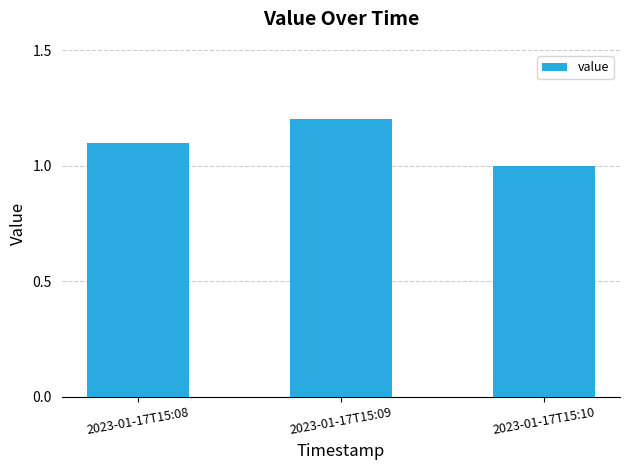

Read the value at 2023-01-17T15:10.

1.0